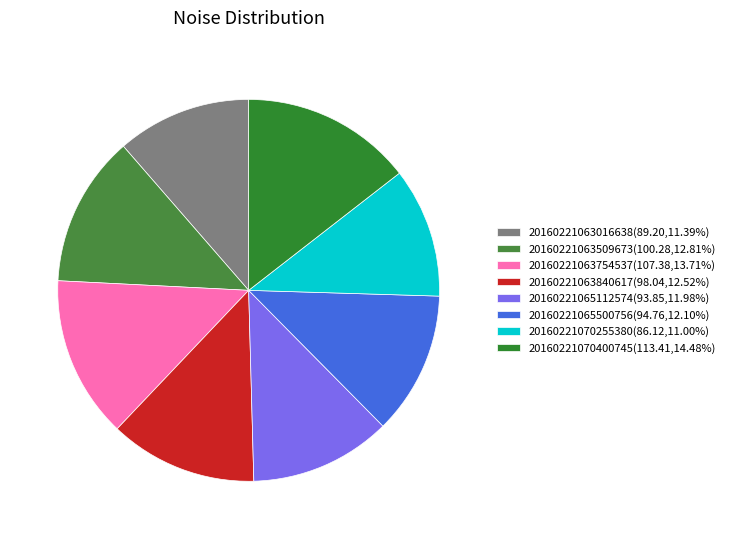

The 20160221070400745 slice represents 1% of the pie. True or false?

False